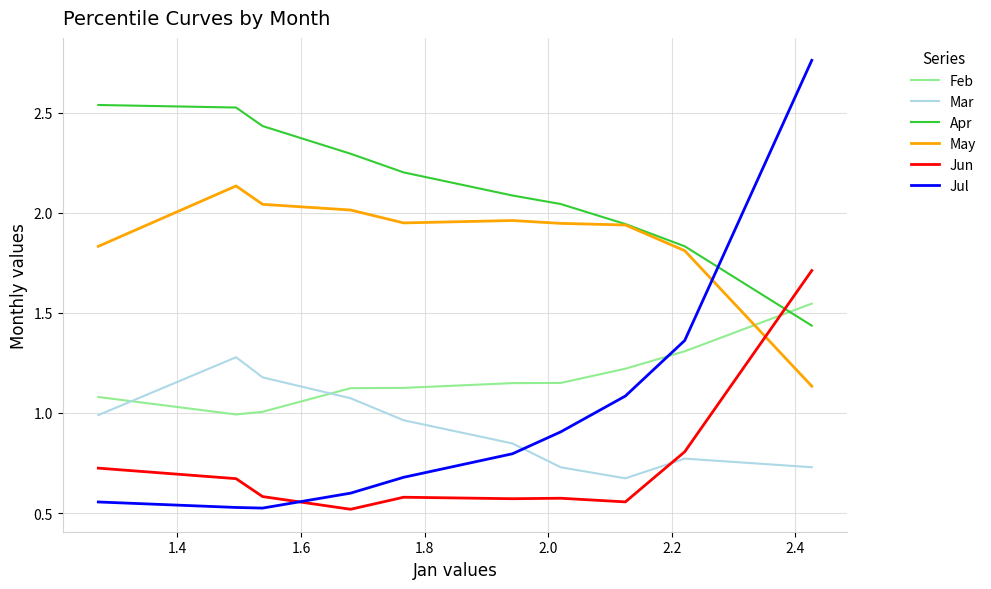

What is the difference between the maximum and minimum values in the Feb series?

0.6